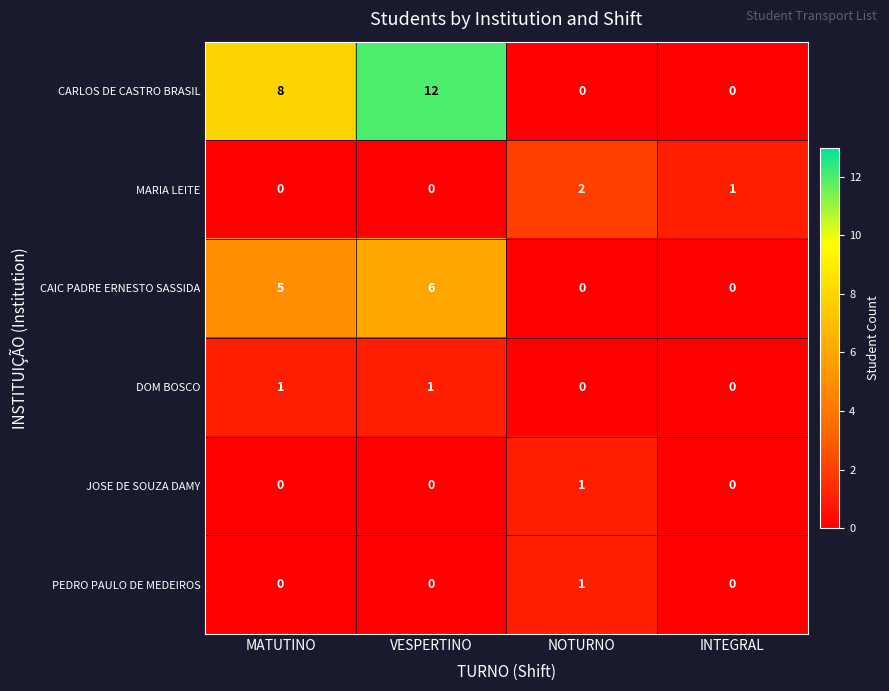

How many PEDRO PAULO DE MEDEIROS values are between 0 and 1?

4